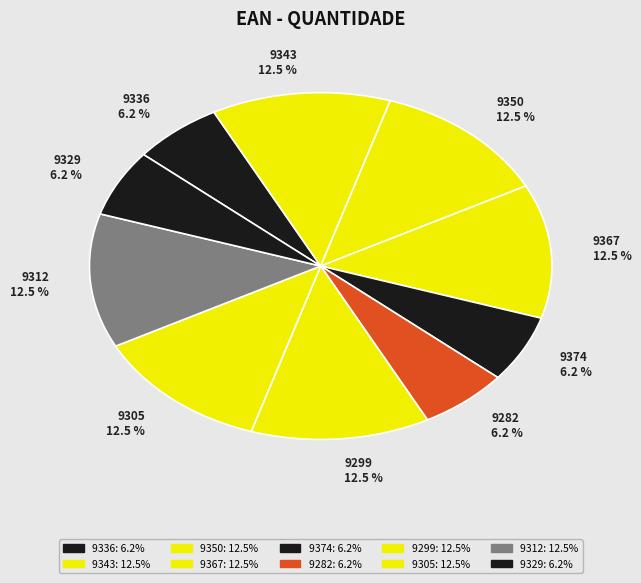

Is there any slice that represents more than half of the pie?

No